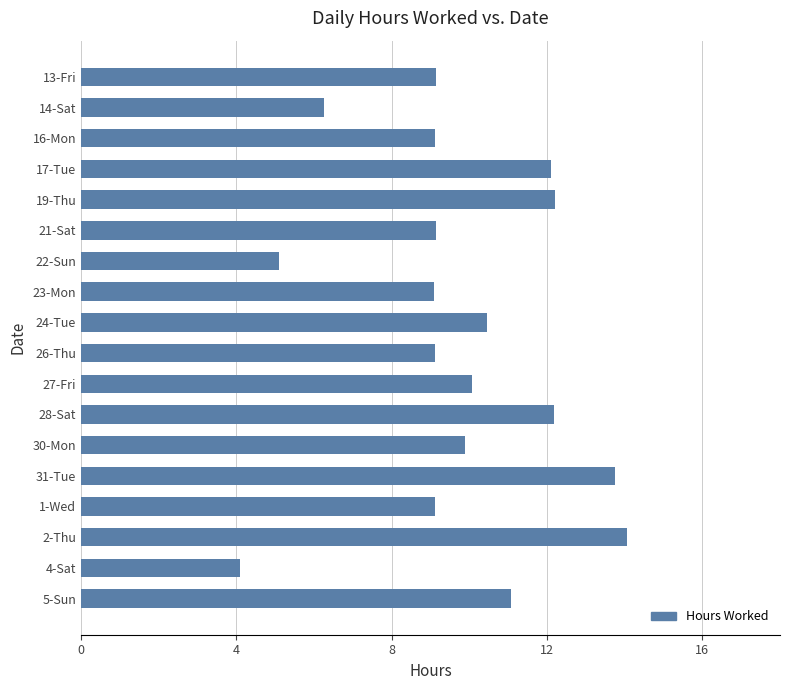

What value does the data have at 31-Tue?

13.8